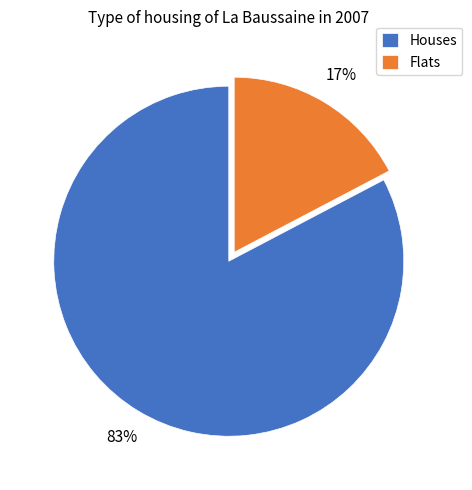

Do Houses and Flats together represent more than half of the pie?

Yes